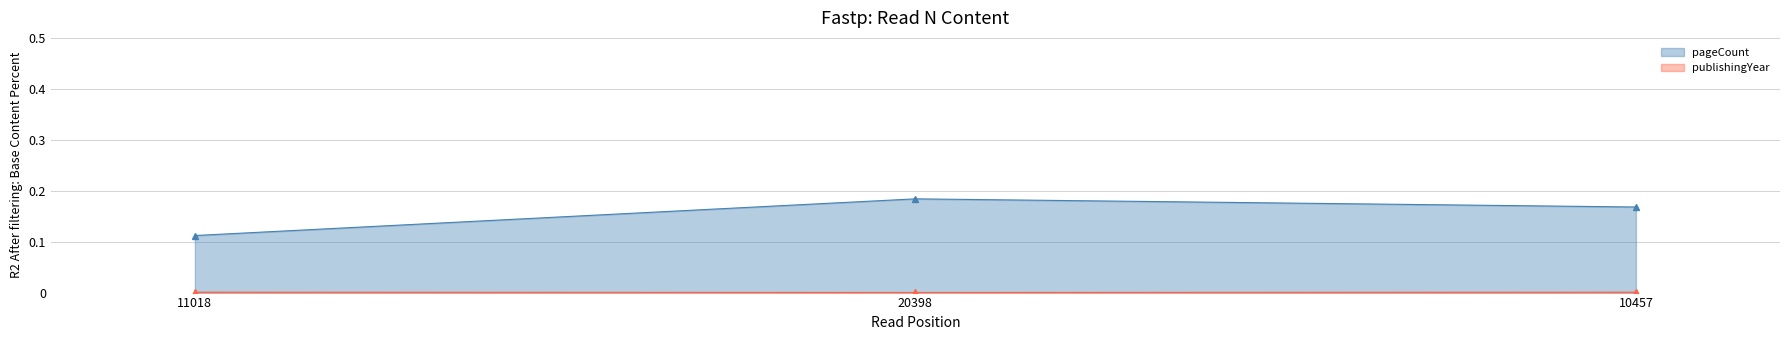

List the series in order of their peak value, lowest first.

publishingYear, pageCount